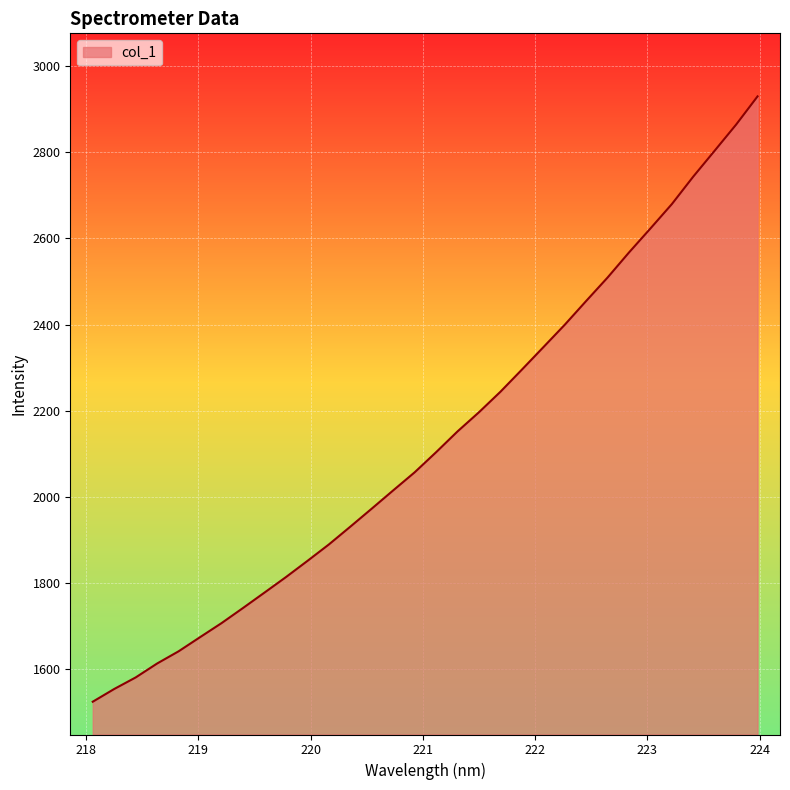

How many lines are shown in the chart?

1